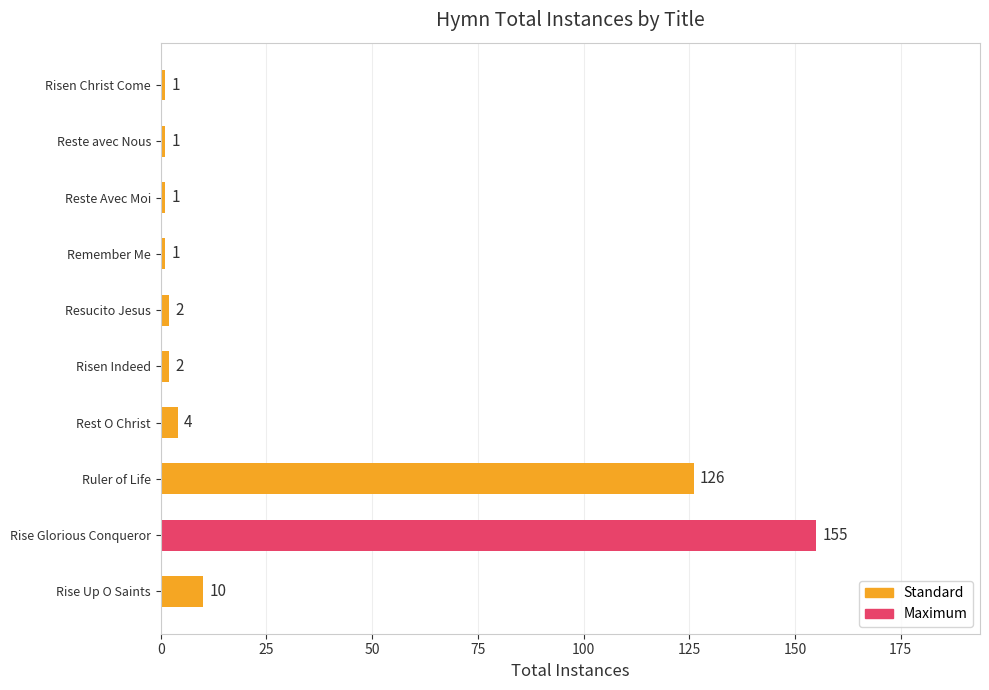

Between Rise Up O Saints and Rise Glorious Conqueror, which is larger?

Rise Glorious Conqueror